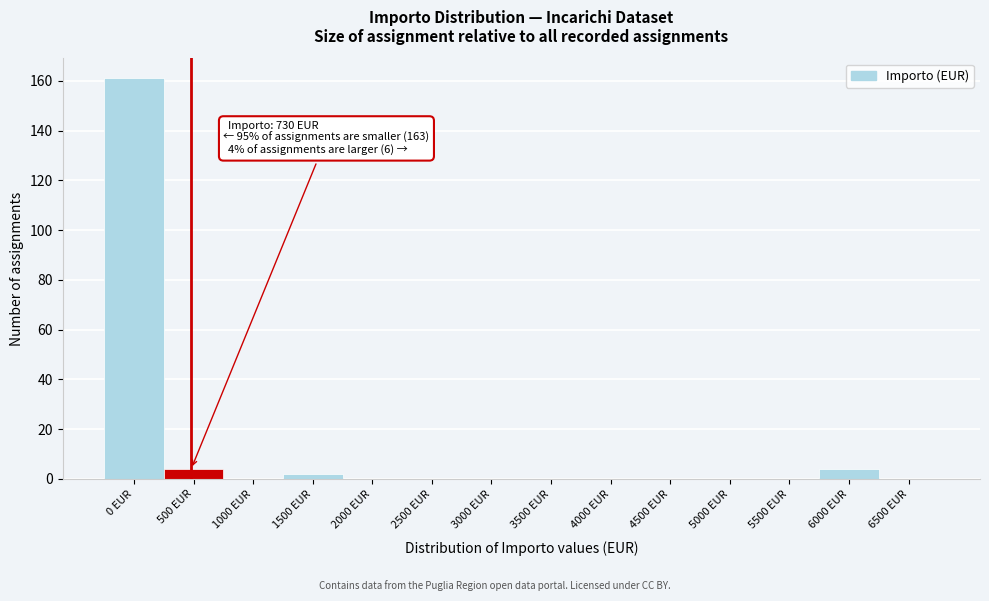

What is the greatest value displayed?

161